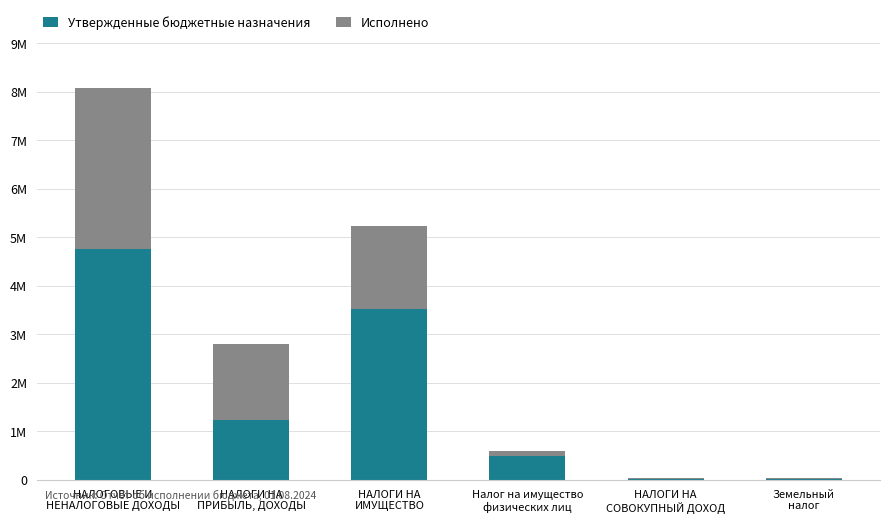

Which series has the largest total across all categories?

Утвержденные бюджетные назначения